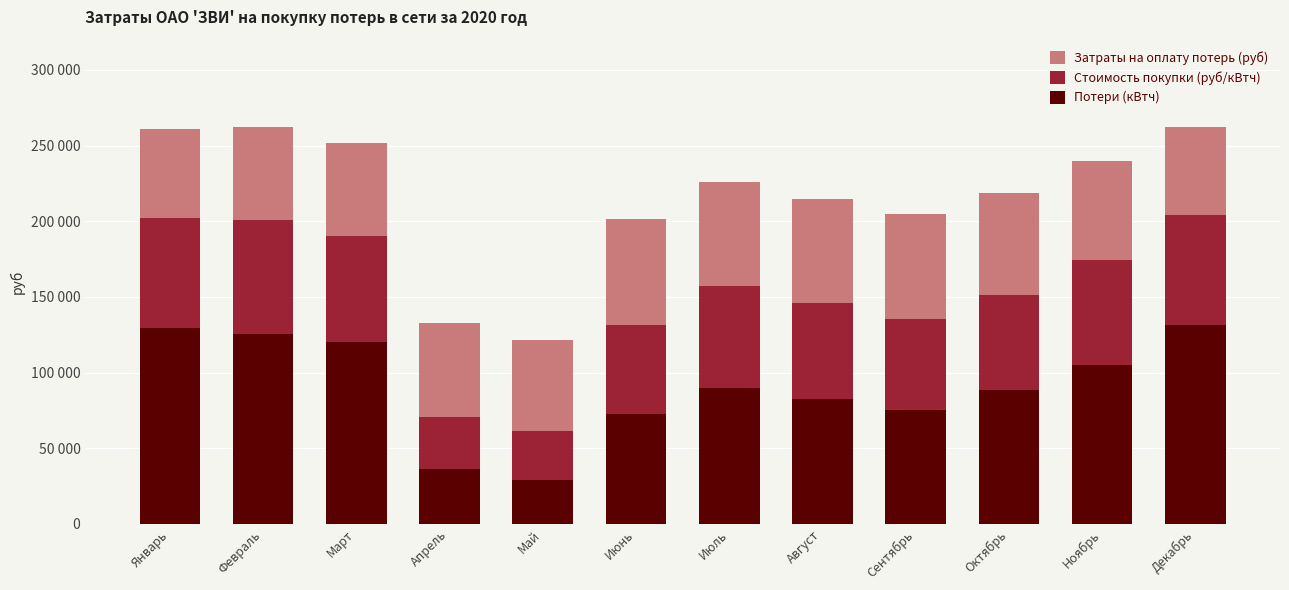

Where does the Стоимость покупки (руб/кВтч) series first go above 67752?

Январь